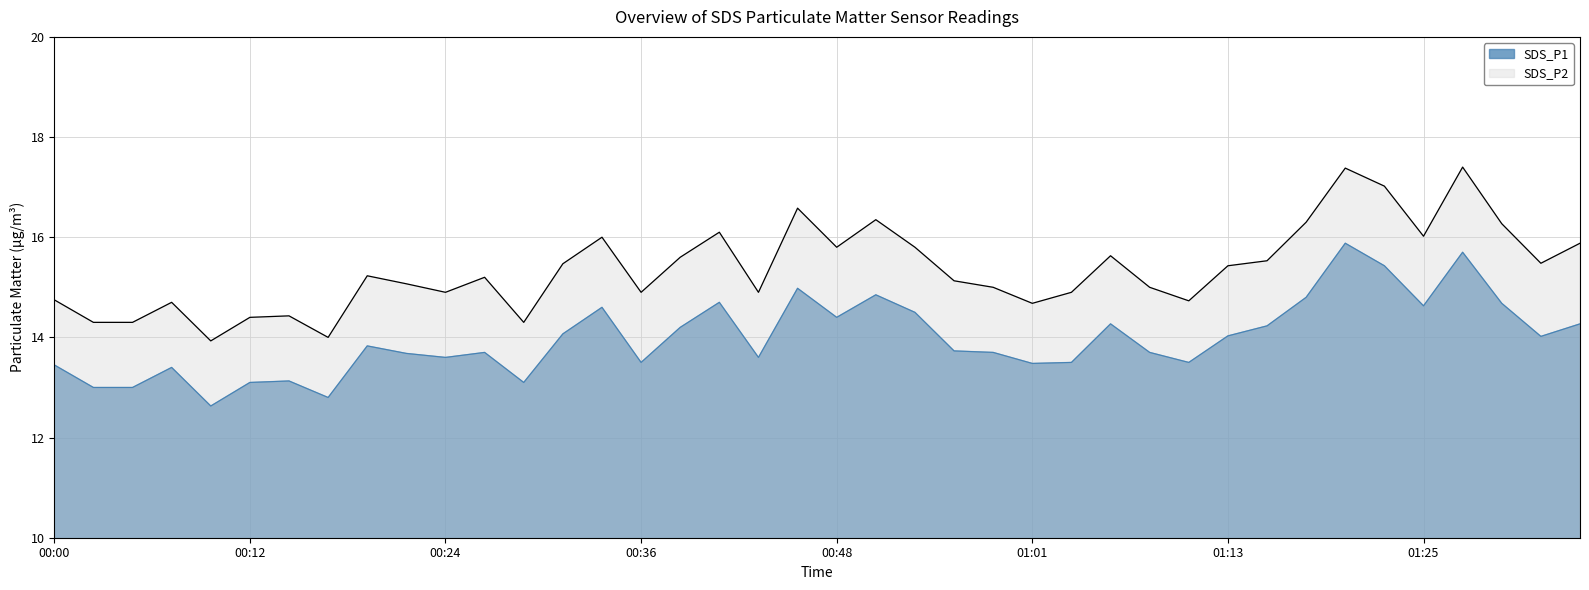

At which label does SDS_P1 reach its peak?

01:28